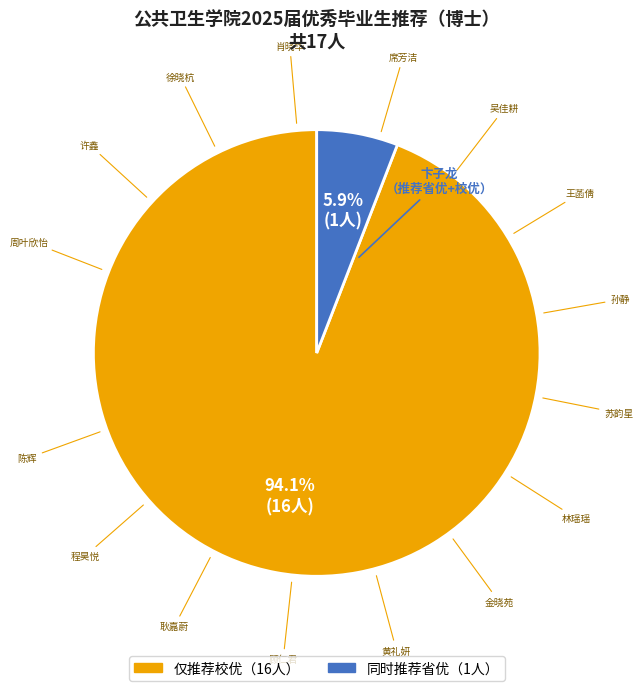

Is there a majority slice in this chart?

Yes